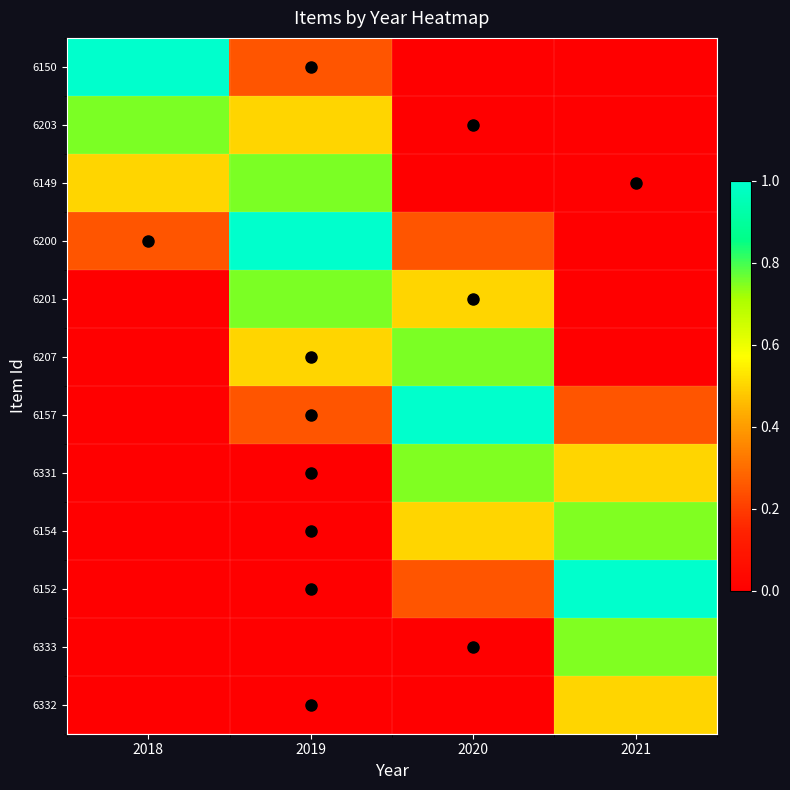

Reading left to right, list all the values displayed in this chart.

6150: 2018=1.0	2019=0.2	2020=0.0	2021=0.0
6203: 2018=0.8	2019=0.5	2020=0.0	2021=0.0
6149: 2018=0.5	2019=0.8	2020=0.0	2021=0.0
6200: 2018=0.2	2019=1.0	2020=0.2	2021=0.0
6201: 2018=0.0	2019=0.8	2020=0.5	2021=0.0
6207: 2018=0.0	2019=0.5	2020=0.8	2021=0.0
6157: 2018=0.0	2019=0.2	2020=1.0	2021=0.2
6331: 2018=0.0	2019=0.0	2020=0.7	2021=0.5
6154: 2018=0.0	2019=0.0	2020=0.5	2021=0.7
6152: 2018=0.0	2019=0.0	2020=0.2	2021=1.0
6333: 2018=0.0	2019=0.0	2020=0.0	2021=0.7
6332: 2018=0.0	2019=0.0	2020=0.0	2021=0.5